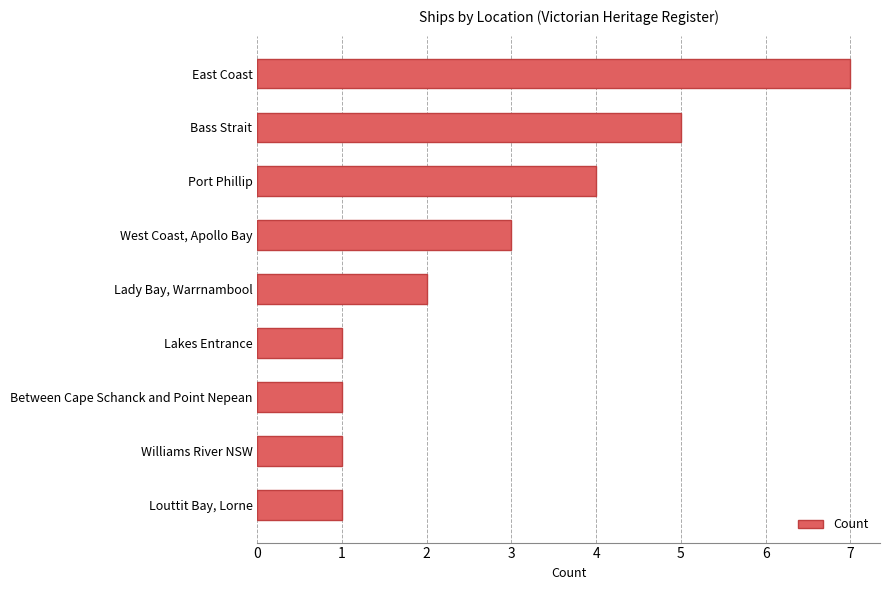

Between West Coast, Apollo Bay and Bass Strait, which is larger?

Bass Strait